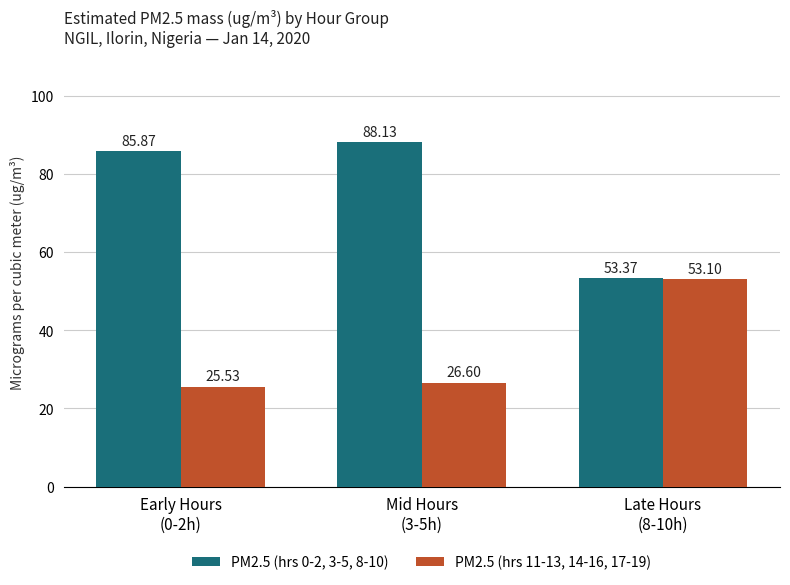

Which series has the largest total across all categories?

PM2.5 (hrs 0-2, 3-5, 8-10)